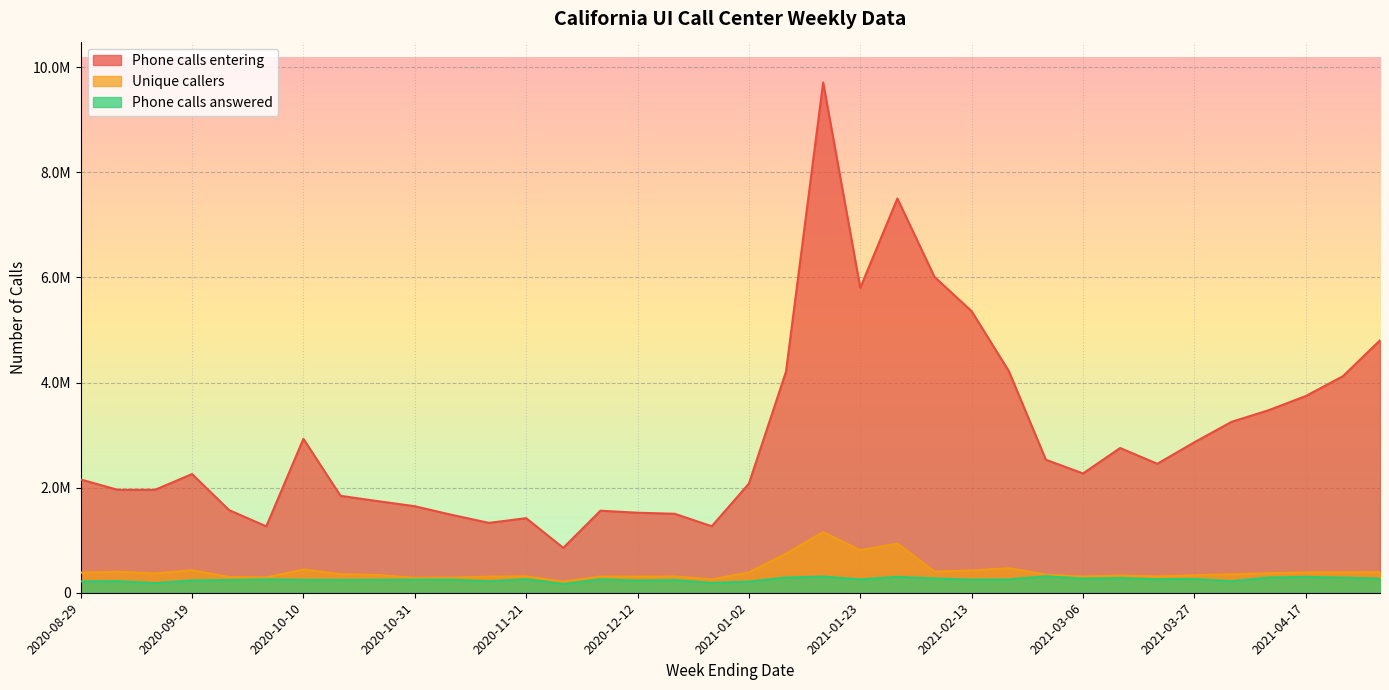

List the labels in order of Phone calls entering value, smallest first.

2020-11-28, 2020-10-03, 2020-12-26, 2020-11-14, 2020-11-21, 2020-11-07, 2020-12-19, 2020-12-12, 2020-12-05, 2020-09-26, 2020-10-31, 2020-10-24, 2020-10-17, 2020-09-12, 2020-09-05, 2021-01-02, 2020-08-29, 2020-09-19, 2021-03-06, 2021-03-20, 2021-02-27, 2021-03-13, 2021-03-27, 2020-10-10, 2021-04-03, 2021-04-10, 2021-04-17, 2021-04-24, 2021-01-09, 2021-02-20, 2021-05-01, 2021-02-13, 2021-01-23, 2021-02-06, 2021-01-30, 2021-01-16